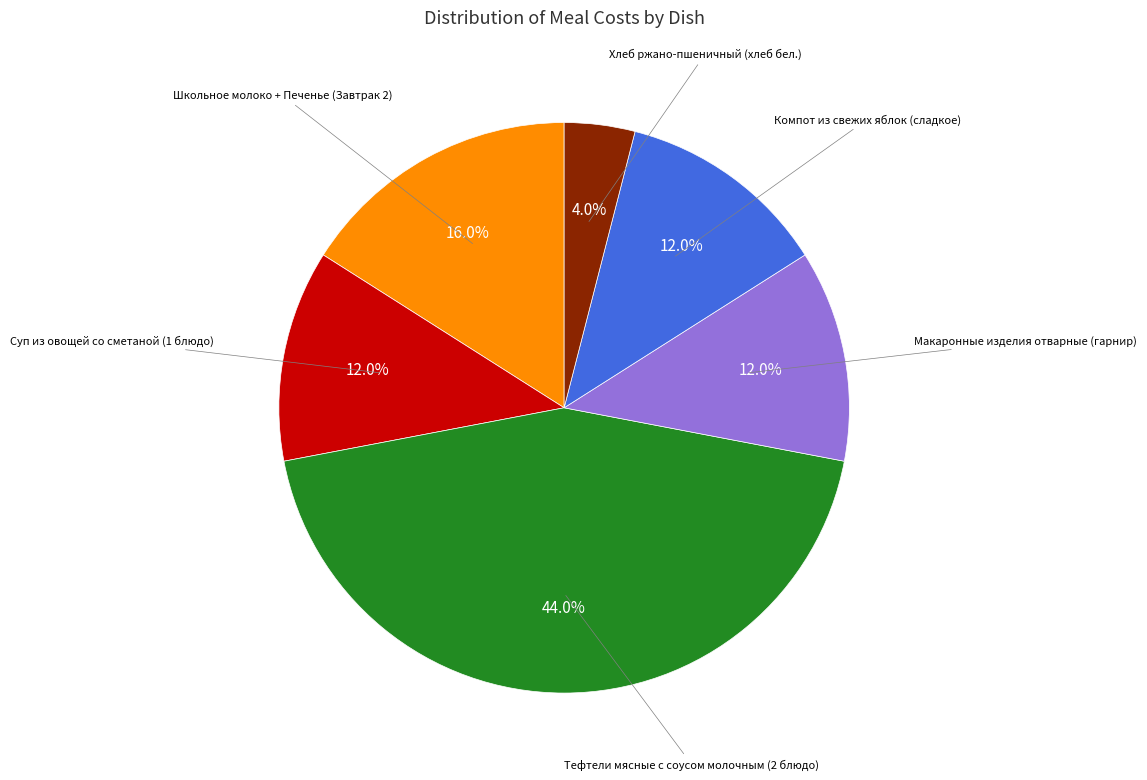

Does any single category account for the majority?

No